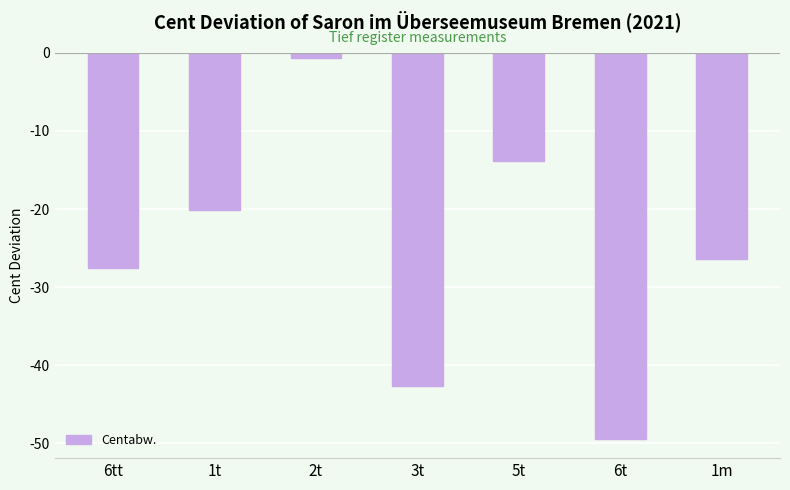

List the labels in order of value, largest first.

2t, 5t, 1t, 1m, 6tt, 3t, 6t